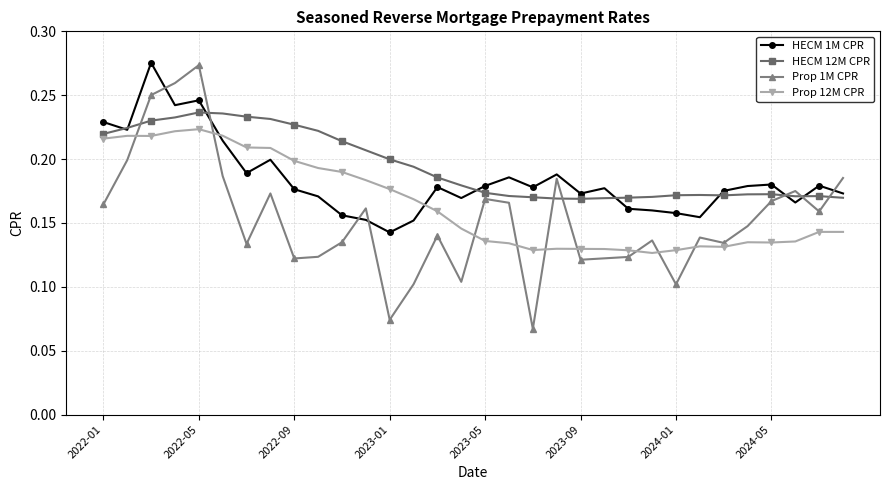

How many Prop 1M CPR values are between 0 and 1?

32